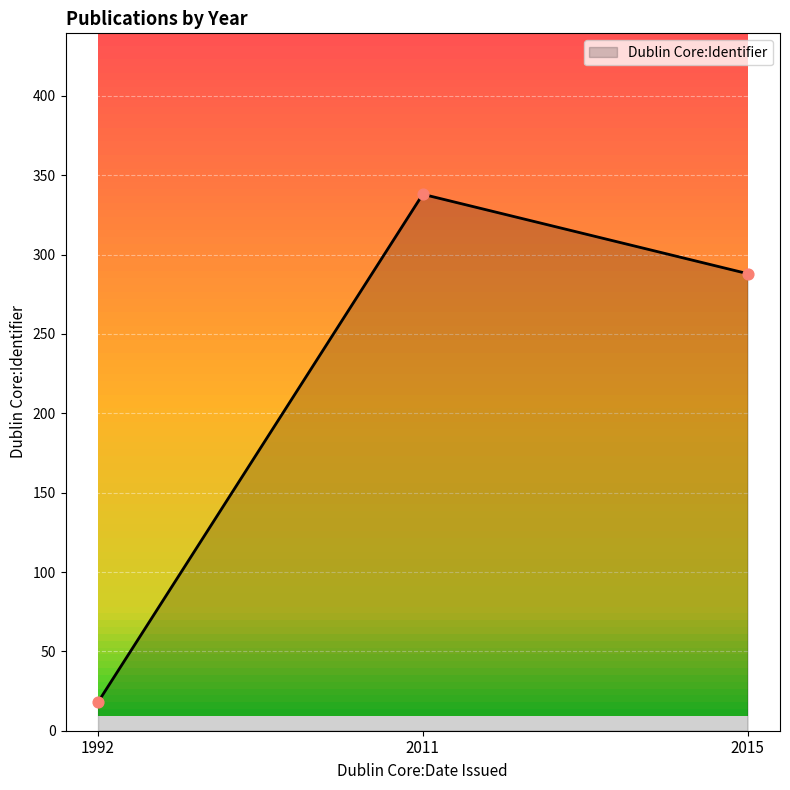

What is the ratio of the value at 2015 to the value at 1992?

16.0